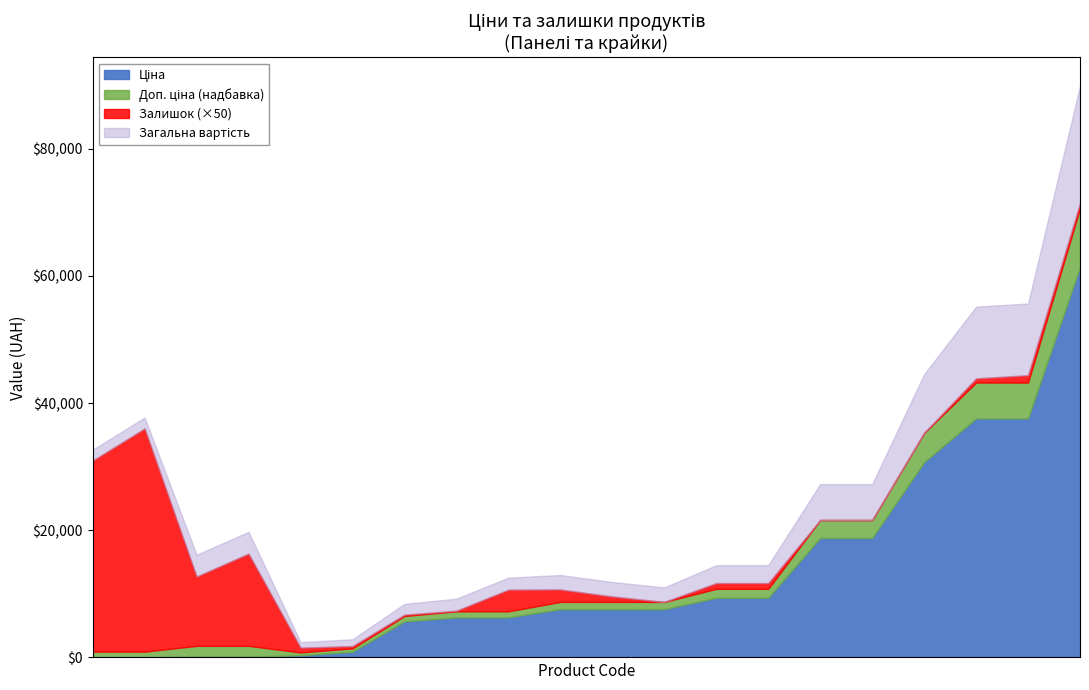

What value does the Залишок series have at 285652231?

23.0